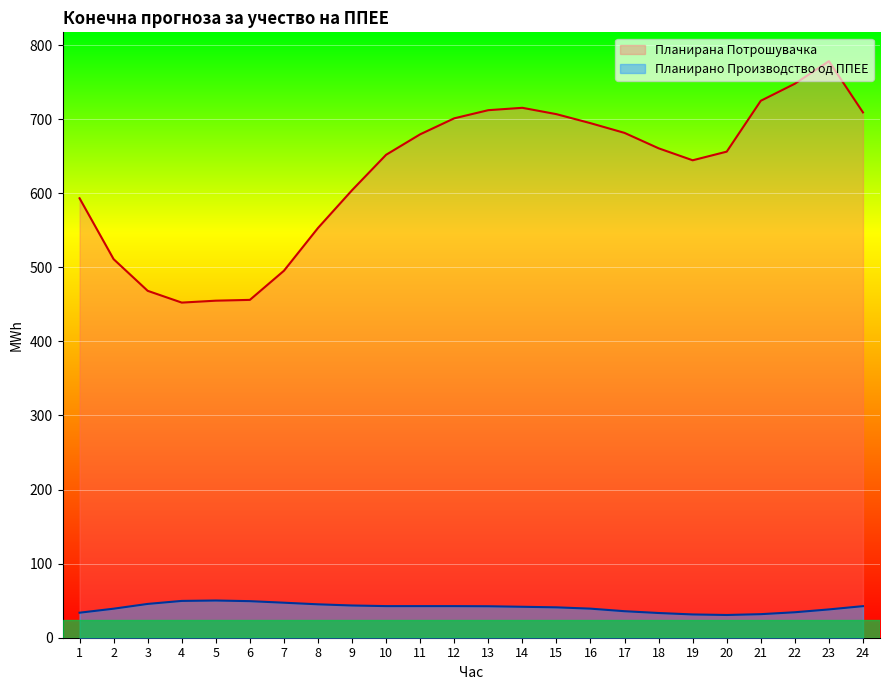

What is the spread (max minus min) of values at 21?

693.0